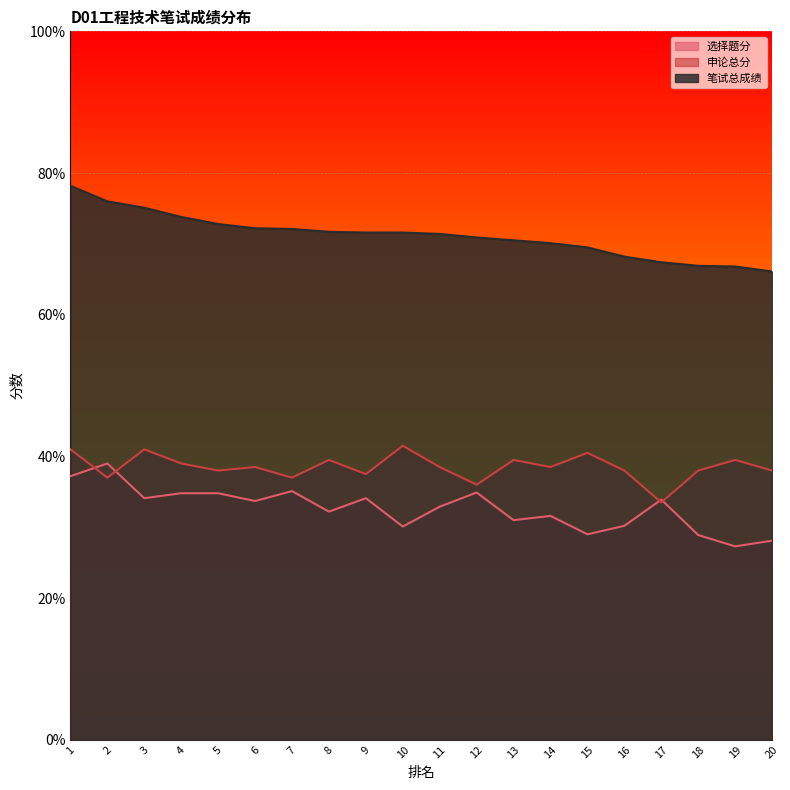

What is the value of the 申论总分 point at the 8th from the left?

39.5